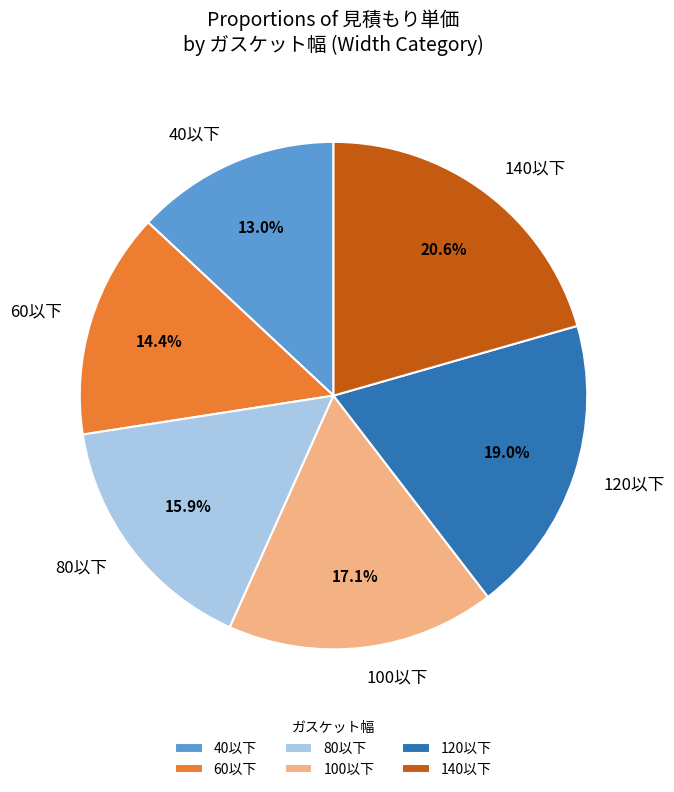

What is the ratio of the value at 60以下 to the value at 120以下?

0.8